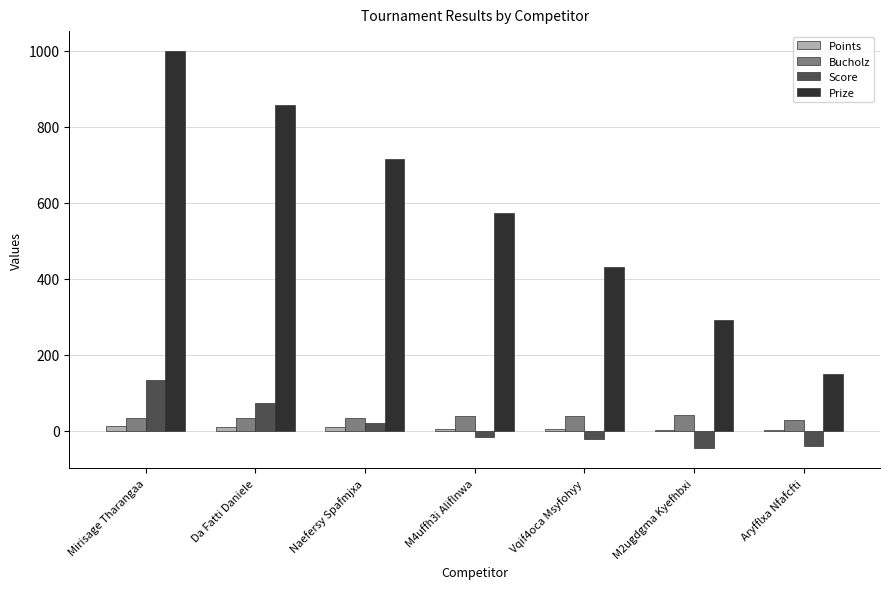

What is the sum of the Bucholz values at M4uffh3i Aliflnwa and Aryfflxa Nfafcfti?

66